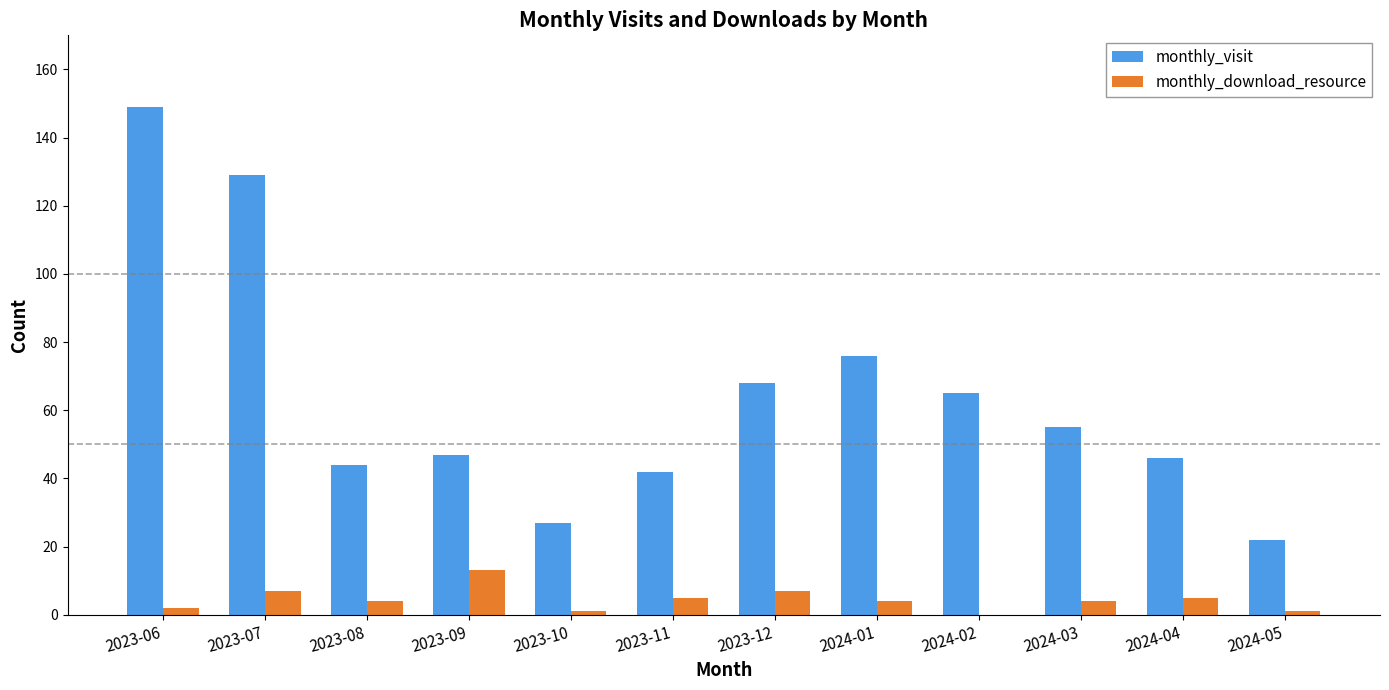

How many data points does each series have?

12